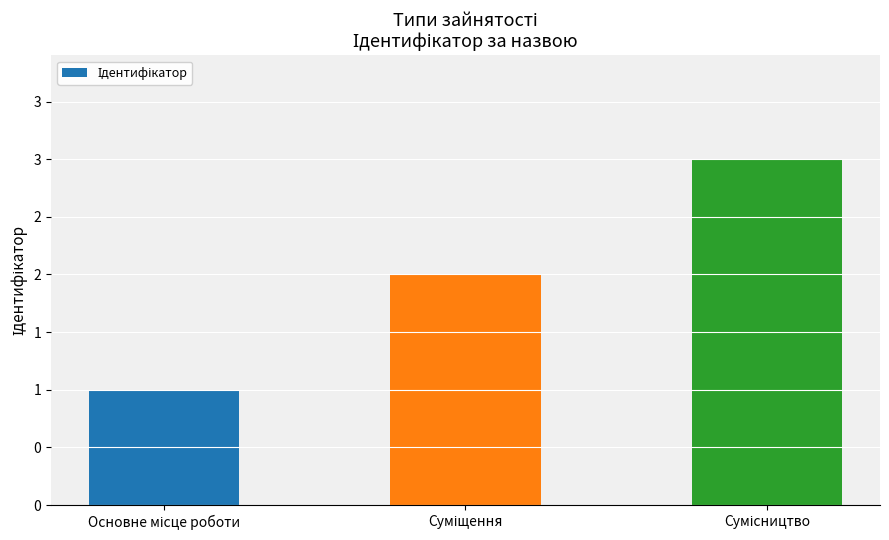

What is the difference between the maximum and minimum values?

2